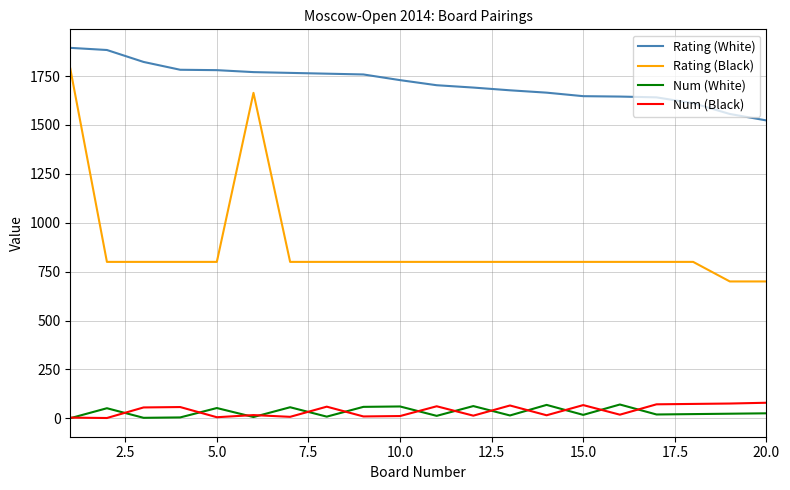

At how many categories does at least one series exceed 1832?

2